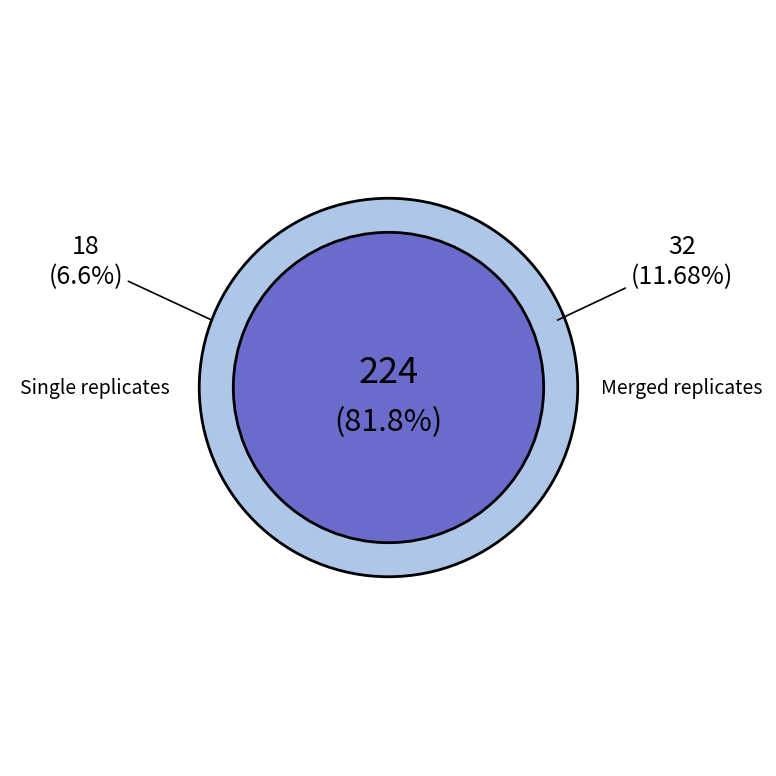

Count the number of slices in the pie.

3